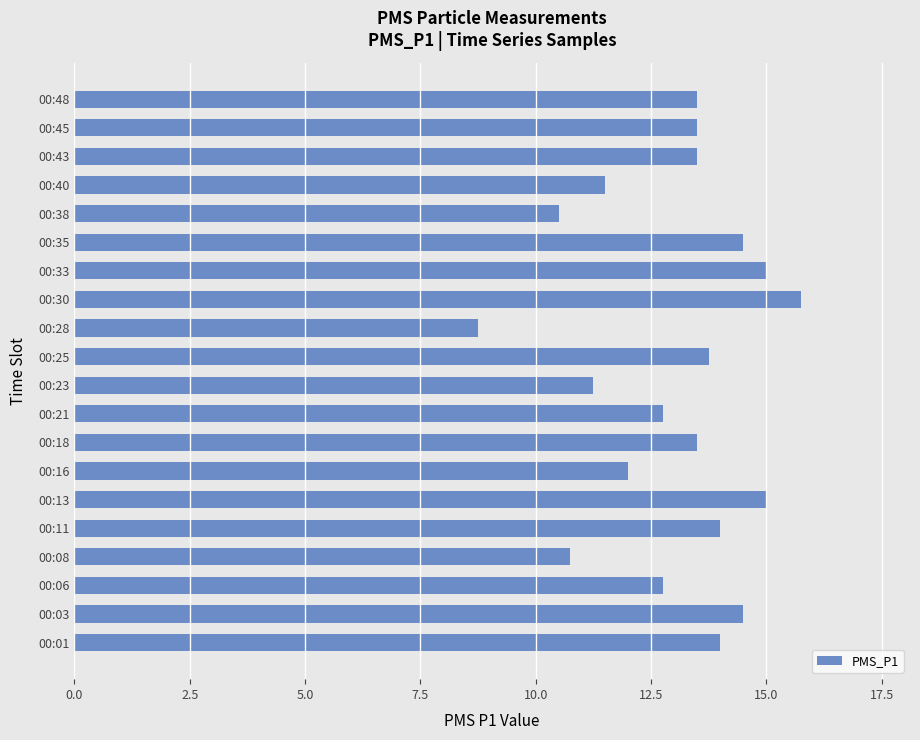

Count the number of values greater than 13.

12